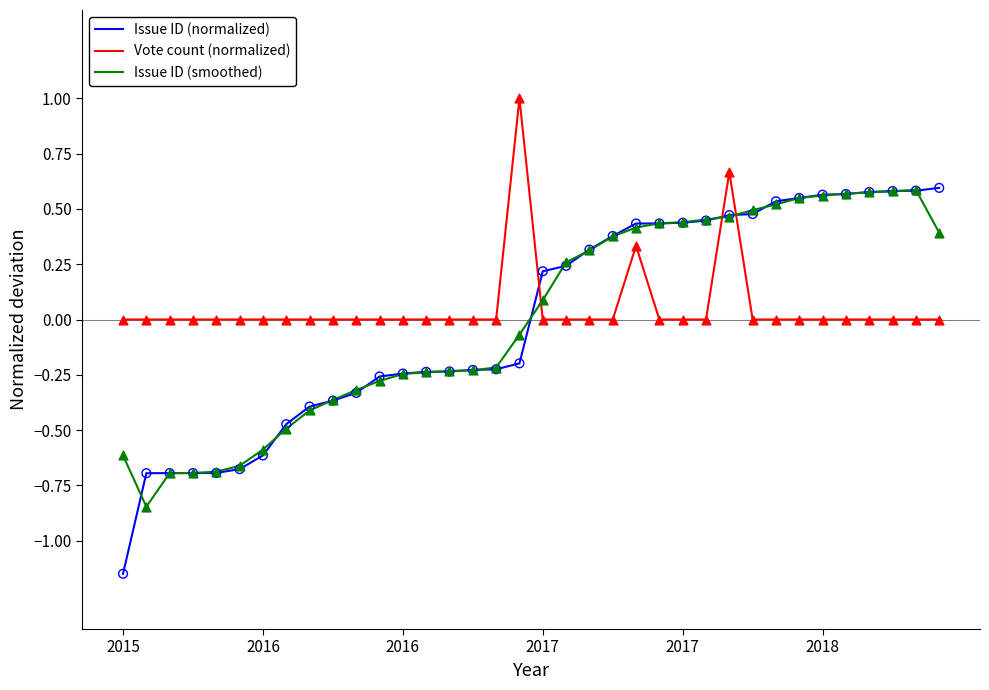

Which series has the largest total across all categories?

Vote count (normalized)